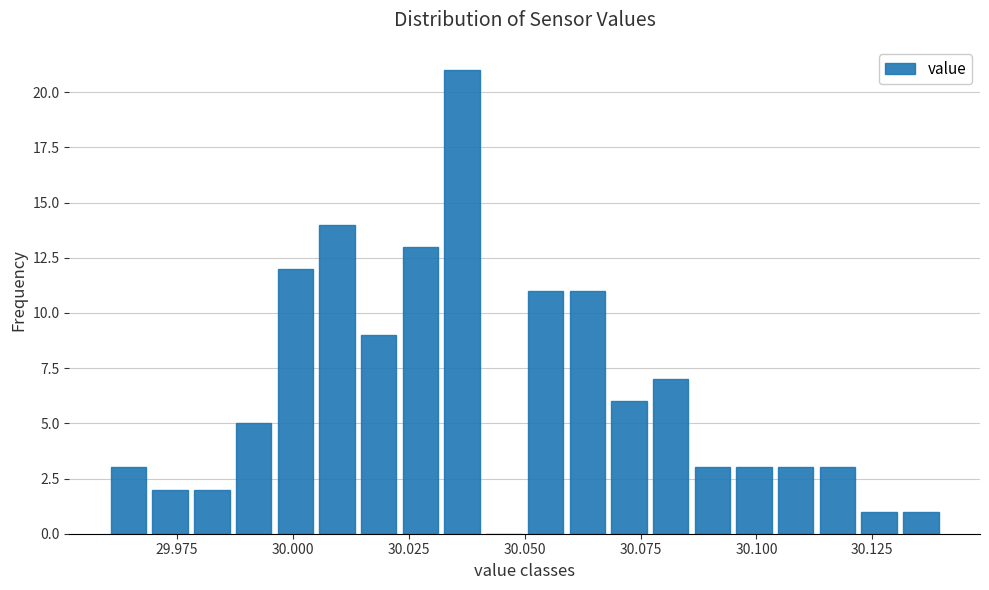

Around what value on the x-axis is the tallest bar? Give the approximate position of its centre, as read against the axis.

30.035